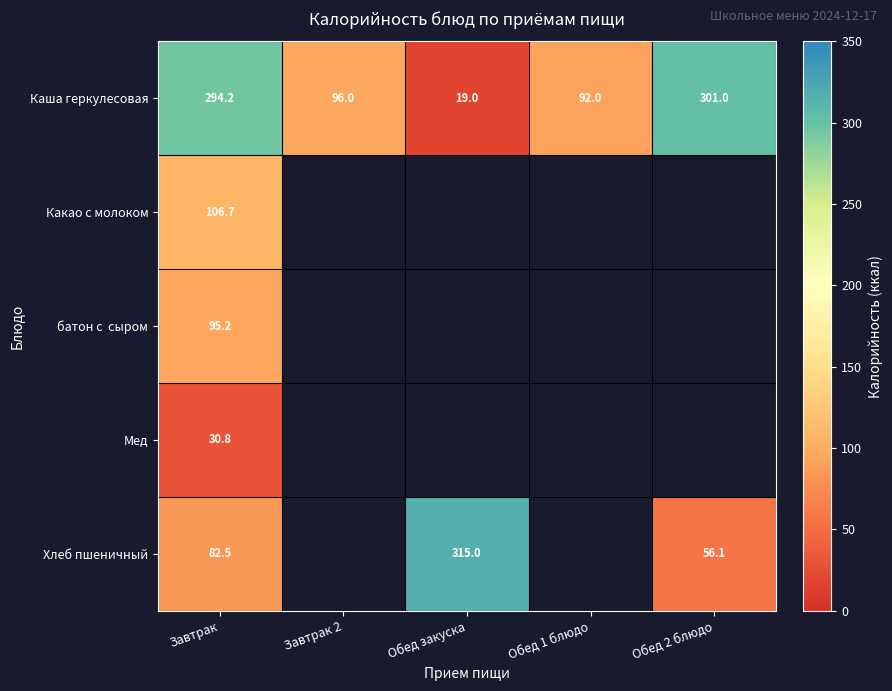

How many categories are shown in the chart?

5